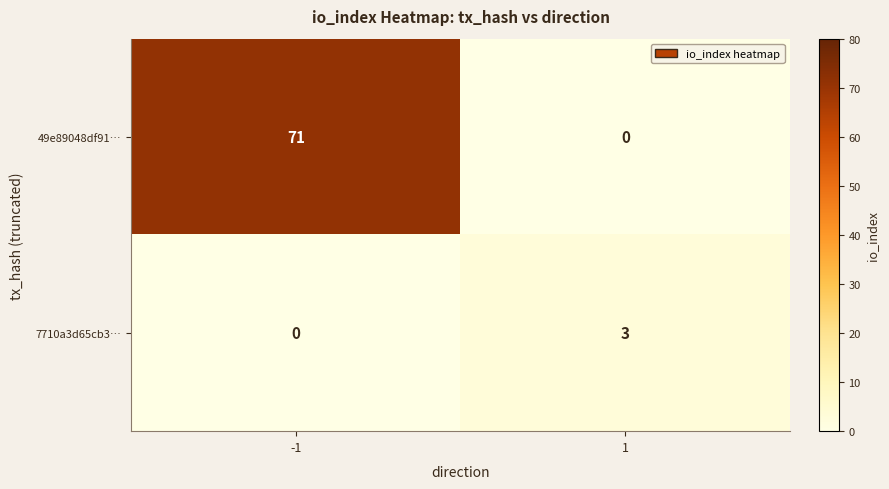

Read the 7710a3d65cb3… value at 1.

3